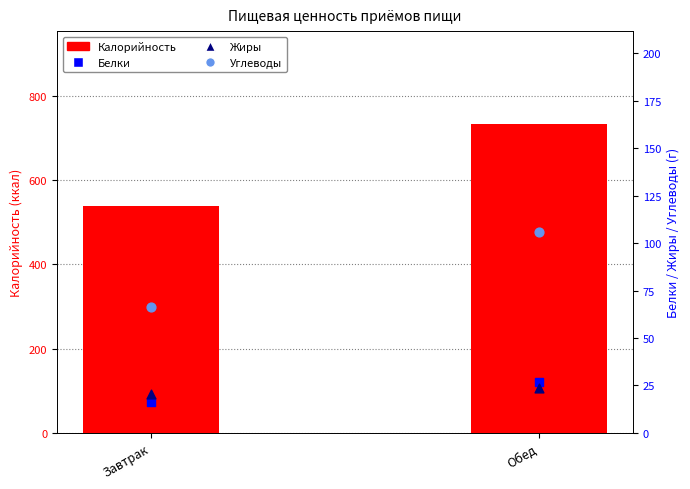

What is the total value across all series at Обед?

889.9